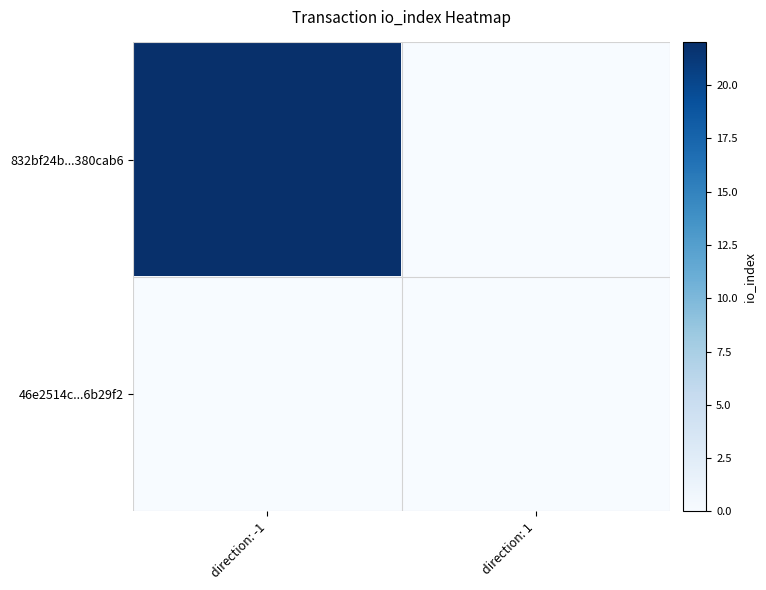

Between direction: -1 and direction: 1, which is larger?

direction: -1